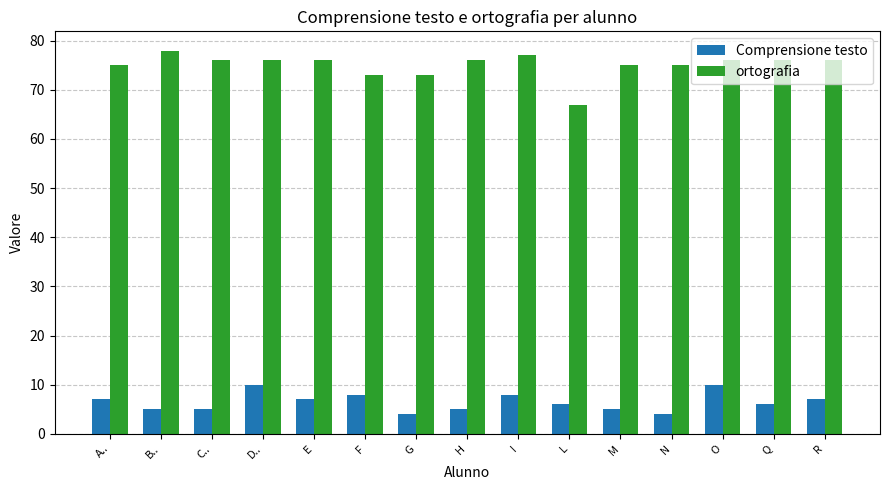

What is the minimum value for Comprensione testo?

4